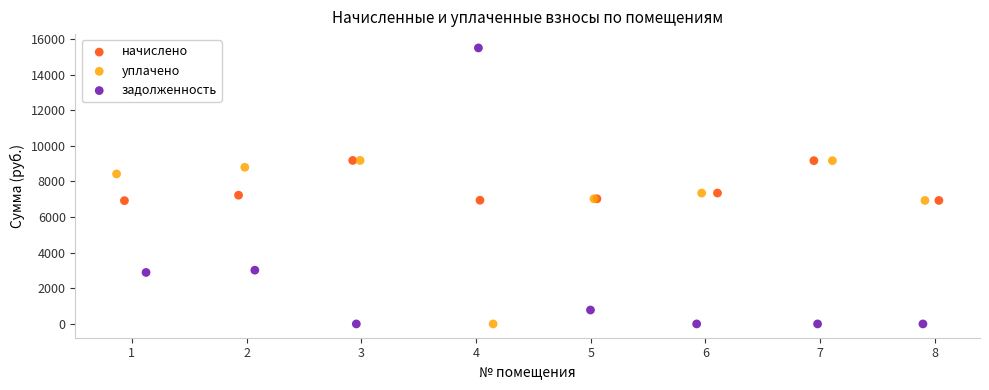

What are all the series names shown in the legend?

начислено, уплачено, задолженность